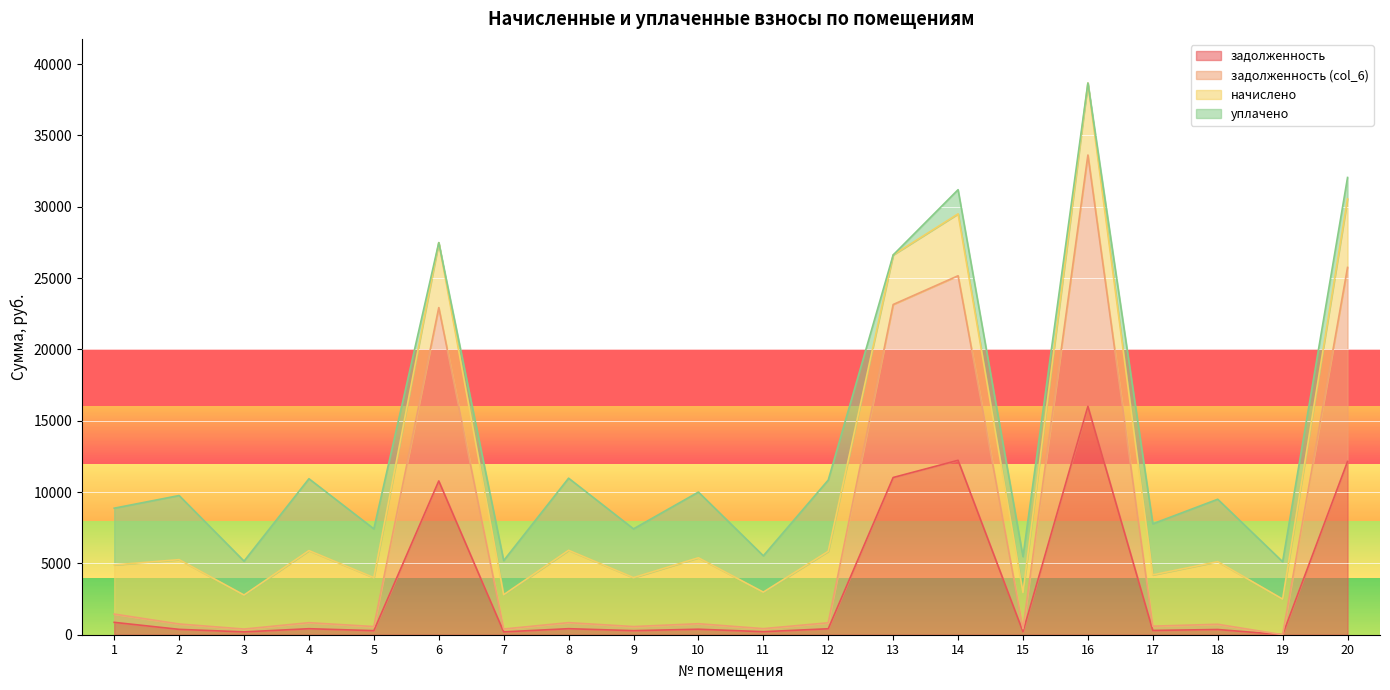

Between 5 and 14, which is larger?

14